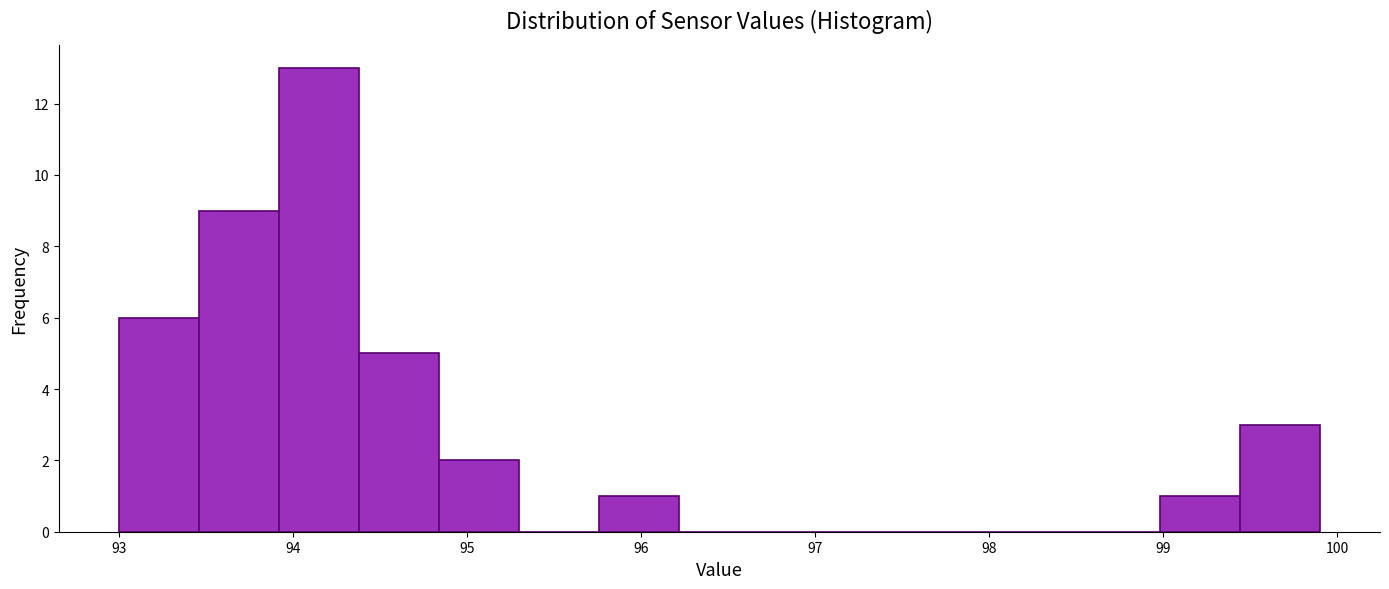

How tall is the bar that spans 98.98 to 99.44 on the x-axis? Neither the bar edges nor the heights are printed on the chart, so give them approximately, as read against the axes.

1